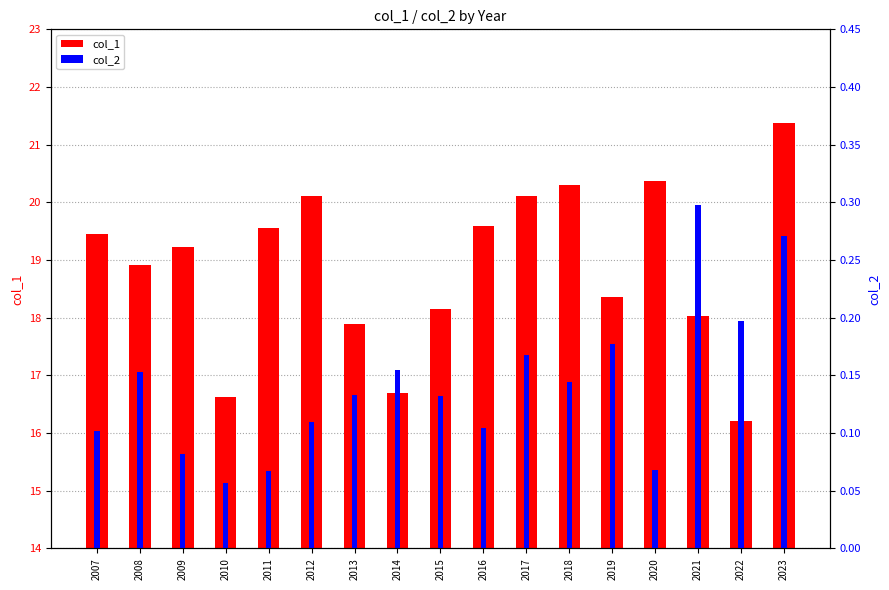

True or false: col_1 has a value of 36.1 at 2012.

False